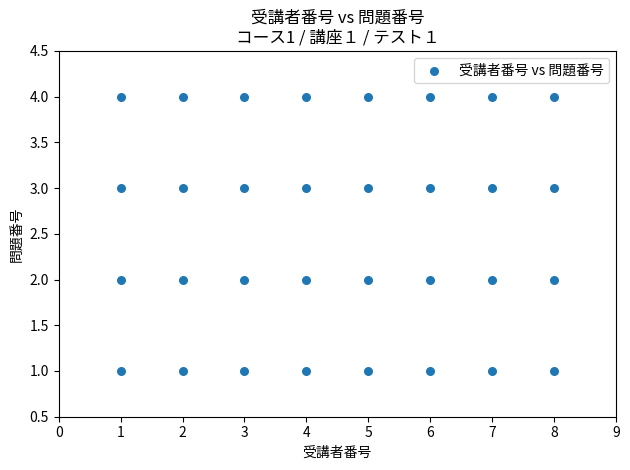

What is the range of X values (max minus min)?

7